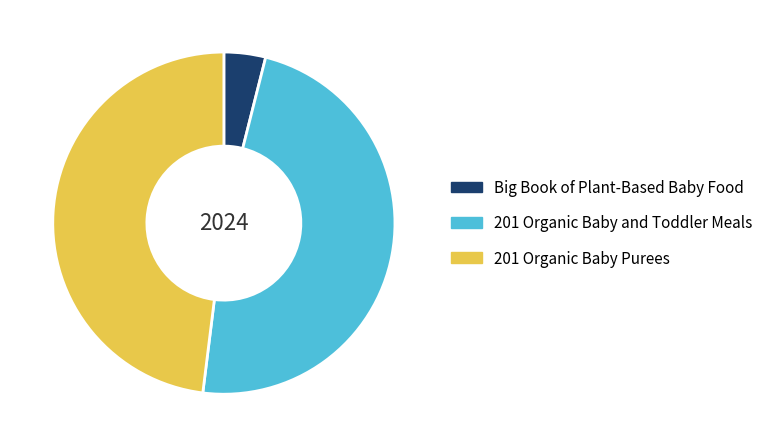

What is the ratio of the value at 201 Organic Baby Purees to the value at Big Book of Plant-Based Baby Food?

12.2